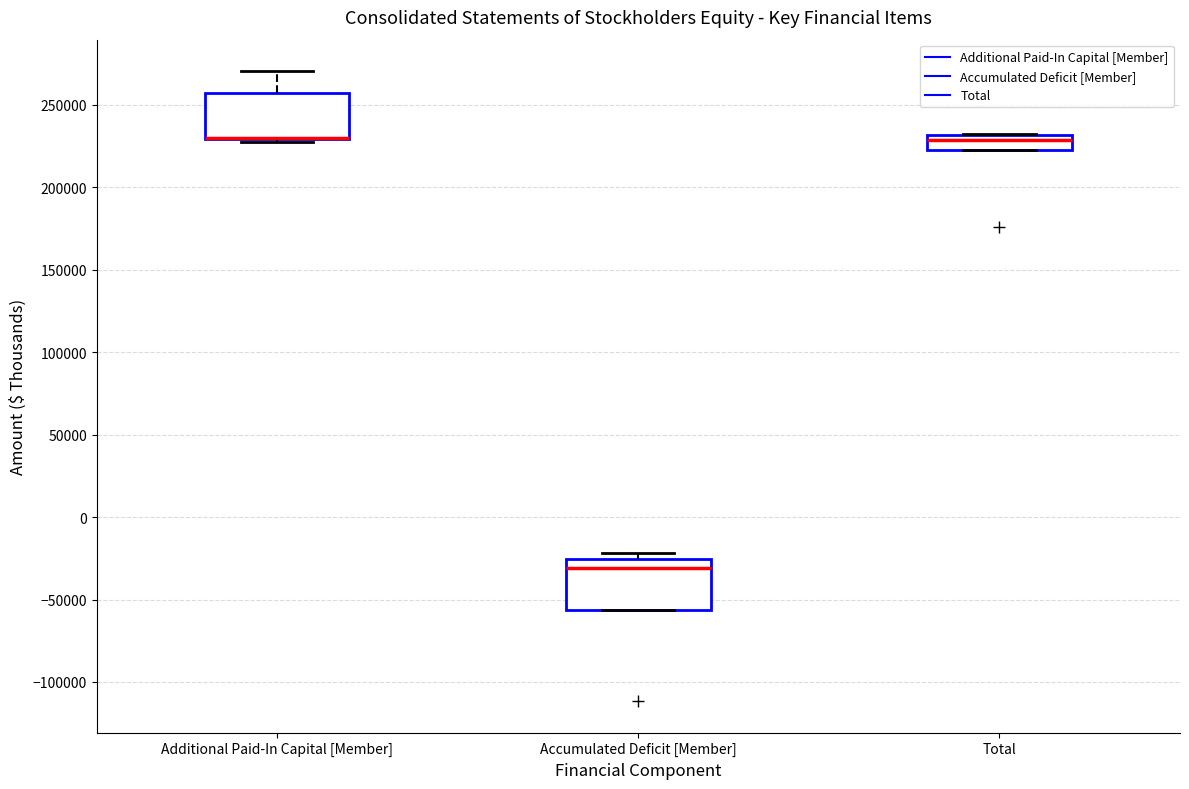

Reading left to right, read every box against the y-axis: the position of its median line, the range the box covers, and the ends of its whiskers. The values are not printed on the chart, so give them approximately, as read against the axis.

Additional Paid-In Capital [Member]: median 230000 (drawn on the box's lower edge), box 230000 to 255000, whiskers 230000 (just below the box's lower edge) to 270000
Accumulated Deficit [Member]: median -30000, box -55000 to -25000, whiskers -55000 to -20000
Total: median 230000 (just below the box's upper edge), box 225000 to 230000, whiskers 225000 to 235000